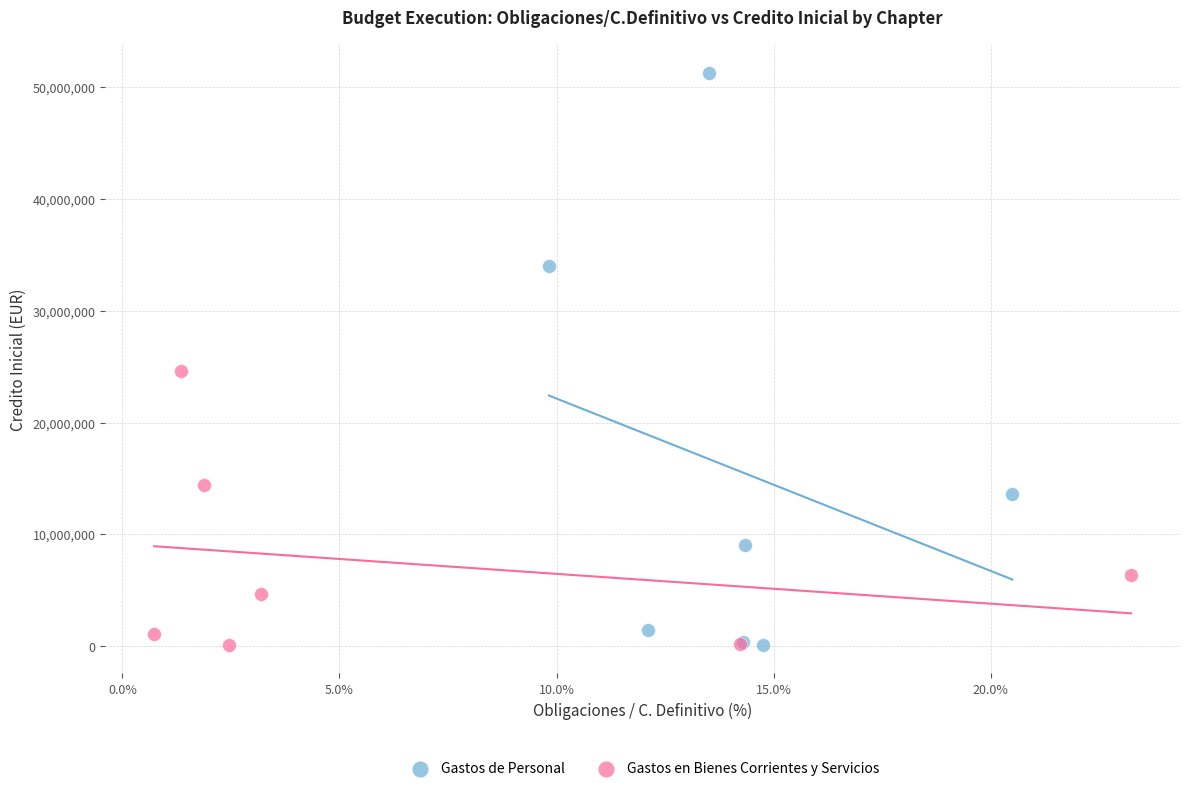

Which series reaches the maximum Y coordinate?

Gastos de Personal